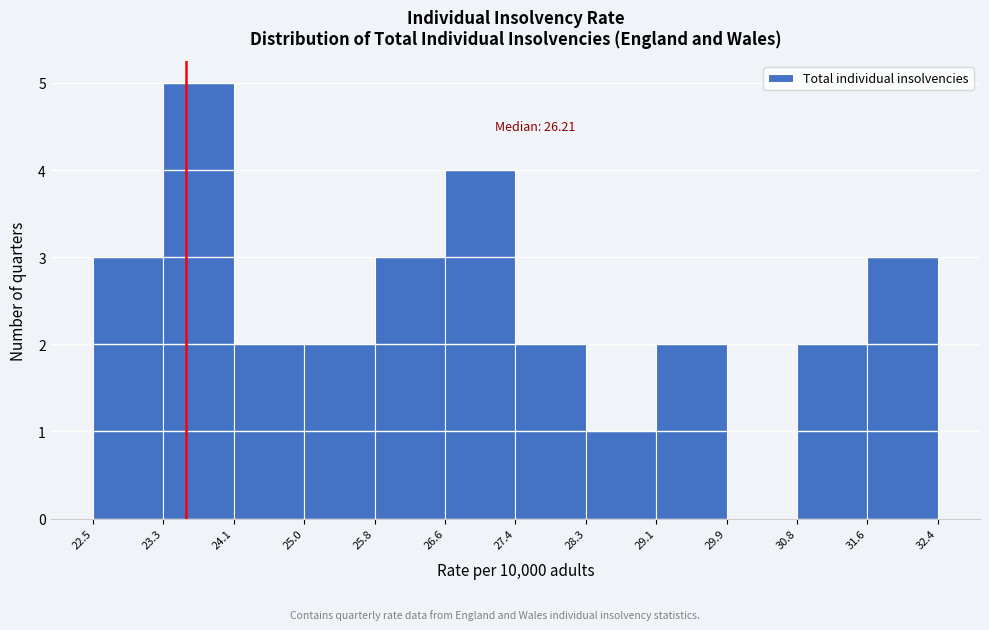

Over which range of the x-axis is the bar tallest?

23.3 to 24.1